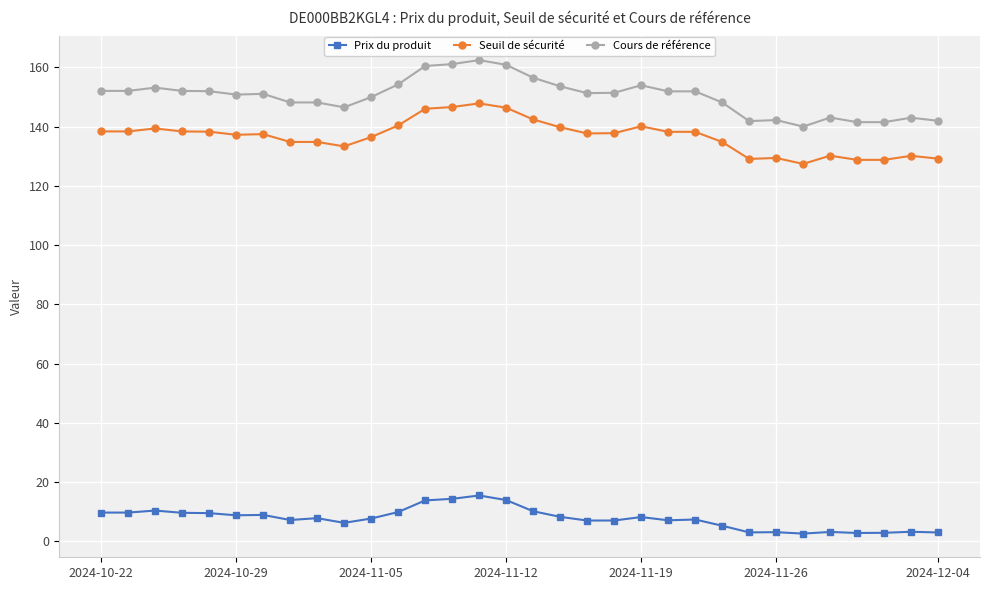

Which series has the largest total across all categories?

Cours de référence